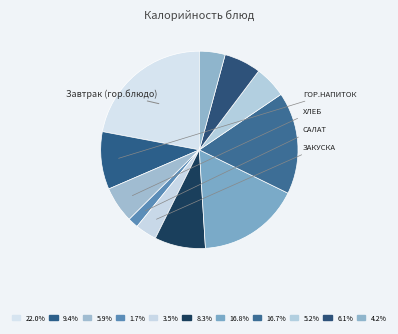

Count the number of slices in the pie.

11